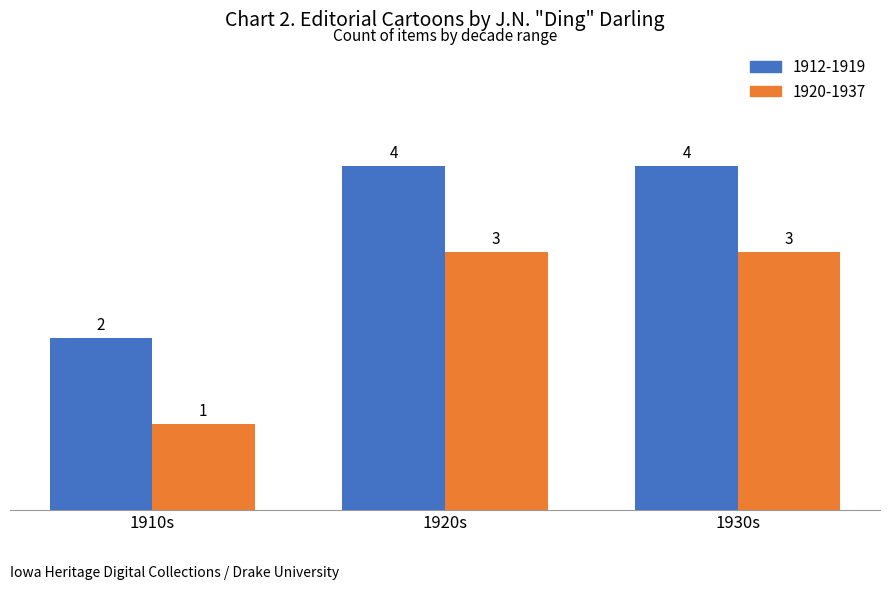

What is the sum of all 1912-1919 values?

10